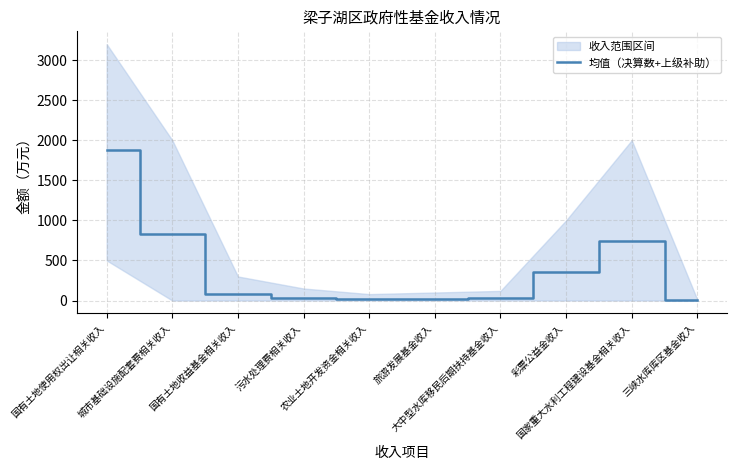

List the labels in order of value, largest first.

国有土地使用权出让相关收入, 城市基础设施配套费相关收入, 国家重大水利工程建设基金相关收入, 彩票公益金收入, 国有土地收益基金相关收入, 大中型水库移民后期扶持基金收入, 污水处理费相关收入, 旅游发展基金收入, 农业土地开发资金相关收入, 三峡水库库区基金收入